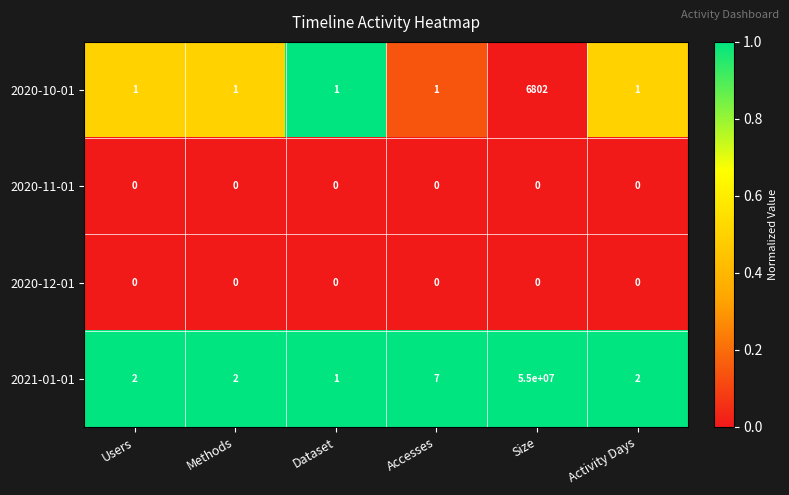

Where is 2021-01-01 nearest to the value 27500000?

Accesses